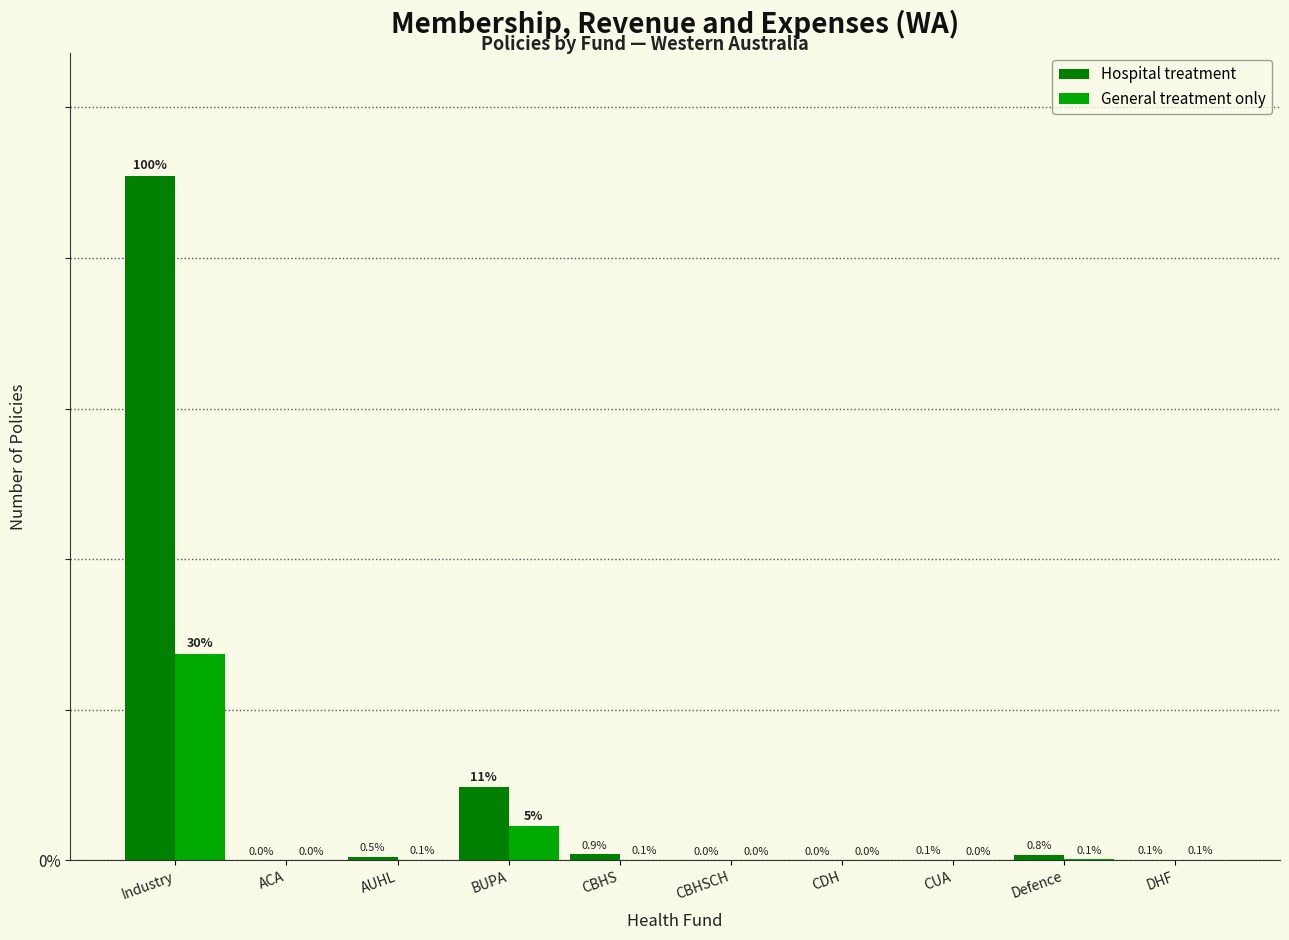

What is the spread (max minus min) of values at AUHL?

3114